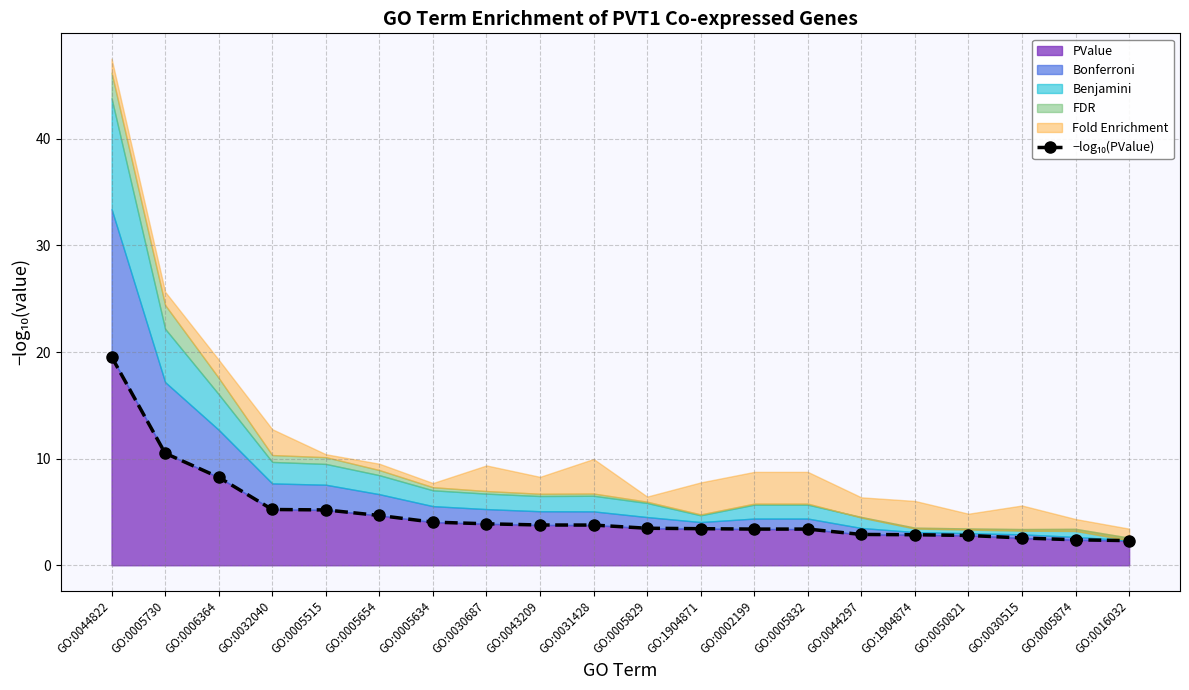

What is the ratio of the value at GO:0050821 to the value at GO:0016032?

1.2